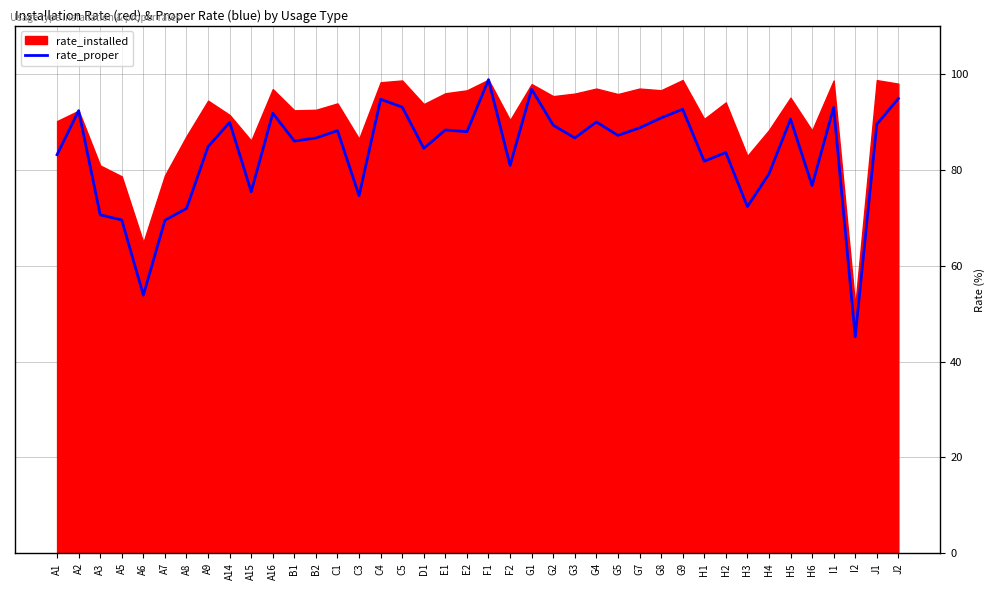

How many data points are above 87?

20